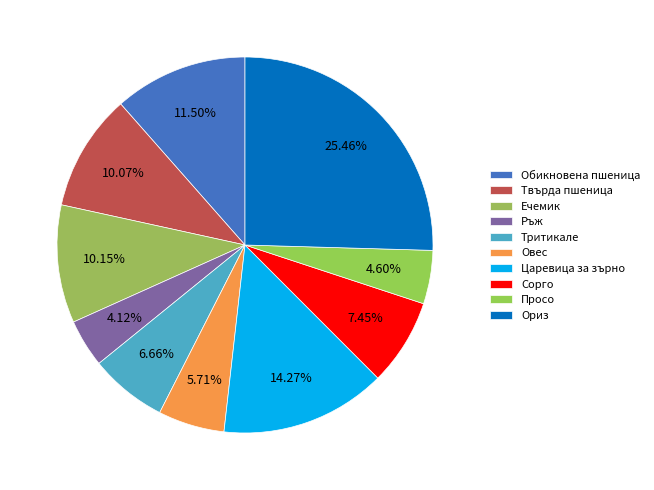

Does Царевица за зърно account for over 50% of the chart?

No